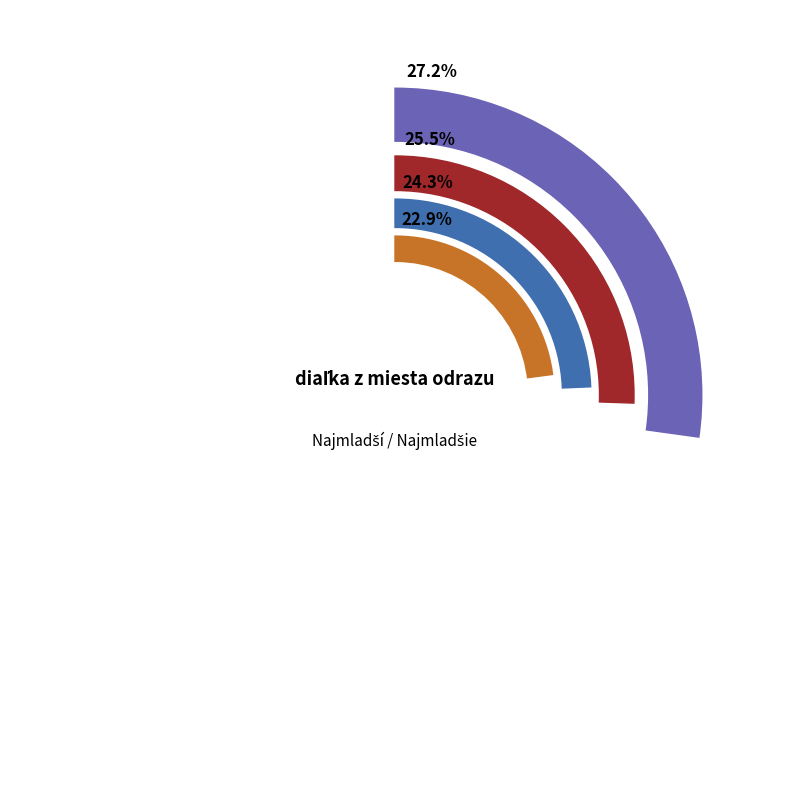

Rank the categories by value from highest to lowest.

Krutošík Juraj, Rapčanová Katarína, Fábová Tereza, Kubinyiová Júlia